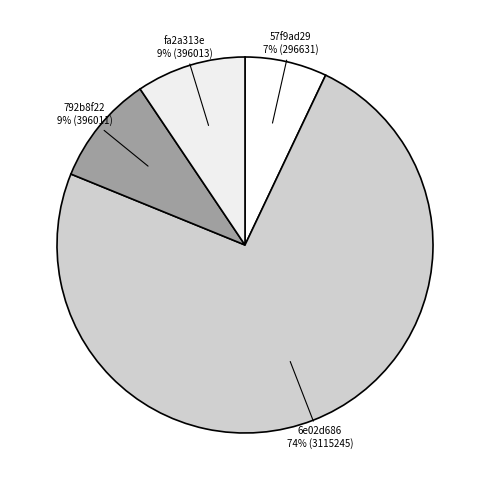

Is the sum of fa2a313e and 6e02d686 greater than half?

Yes